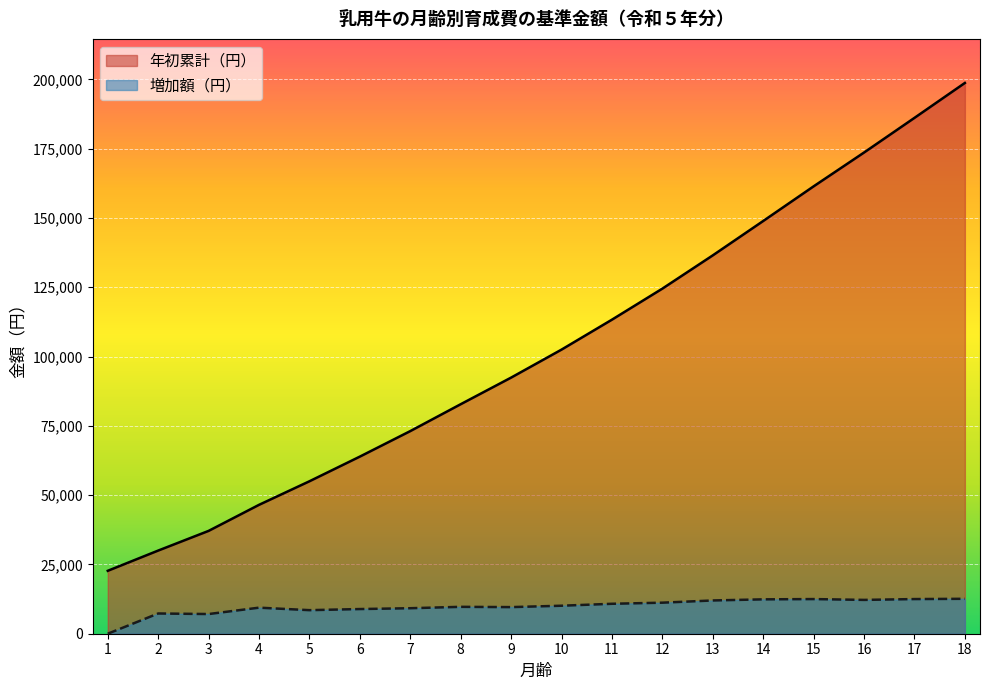

How many values in the 増加額（円） series exceed 10100?

8